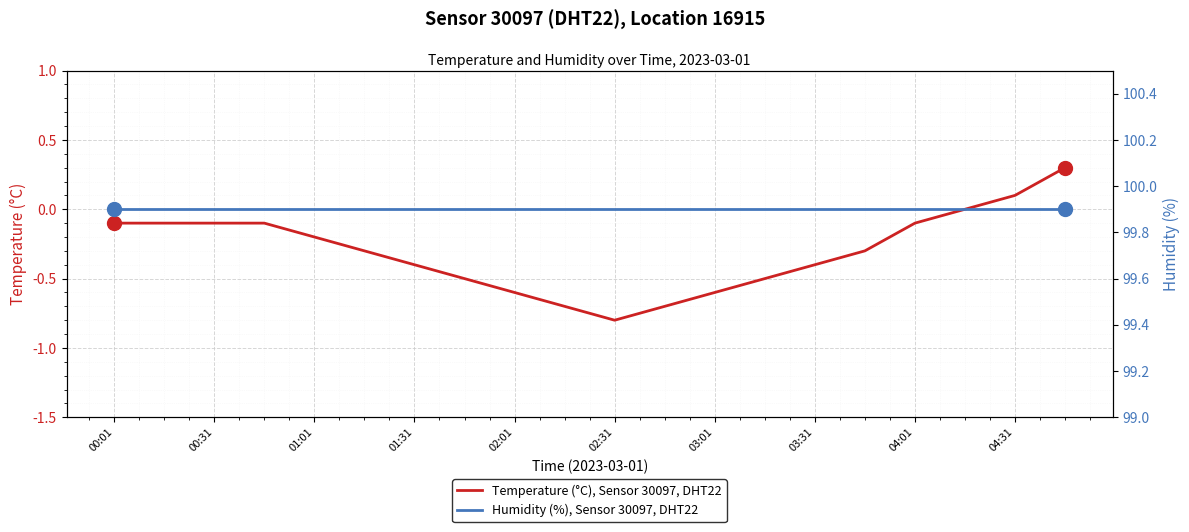

What is the maximum value shown in the chart?

99.9